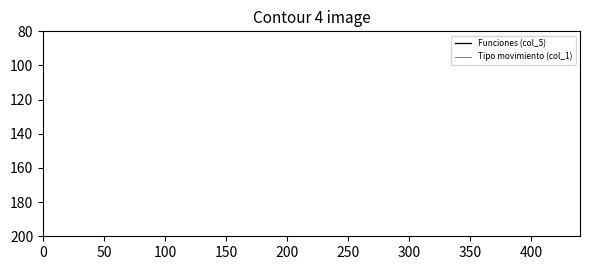

What are all the series names shown in the legend?

Funciones (col_5), Tipo movimiento (col_1)